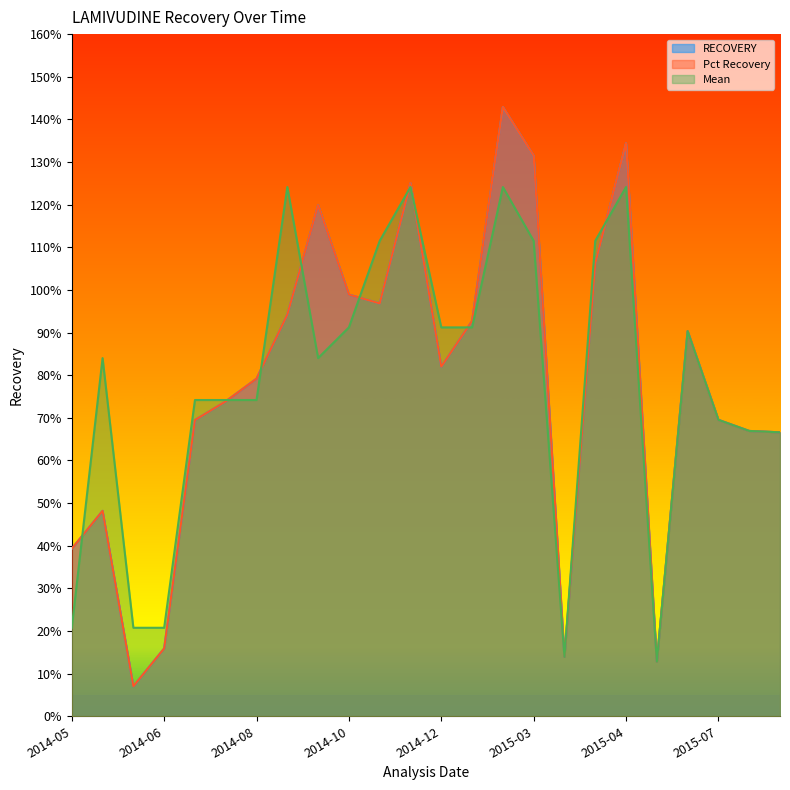

The value of Mean at 2014-07-13 is 1.2. True or false?

False